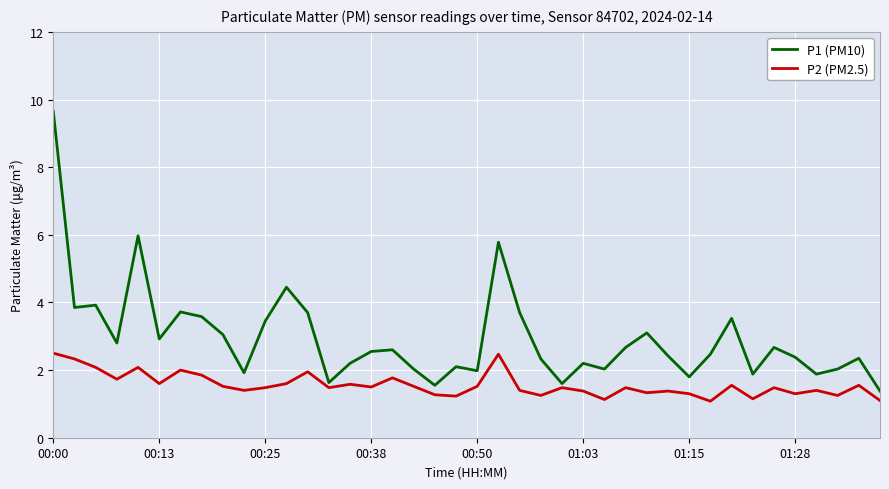

What is the minimum value for P1 (PM10)?

1.4